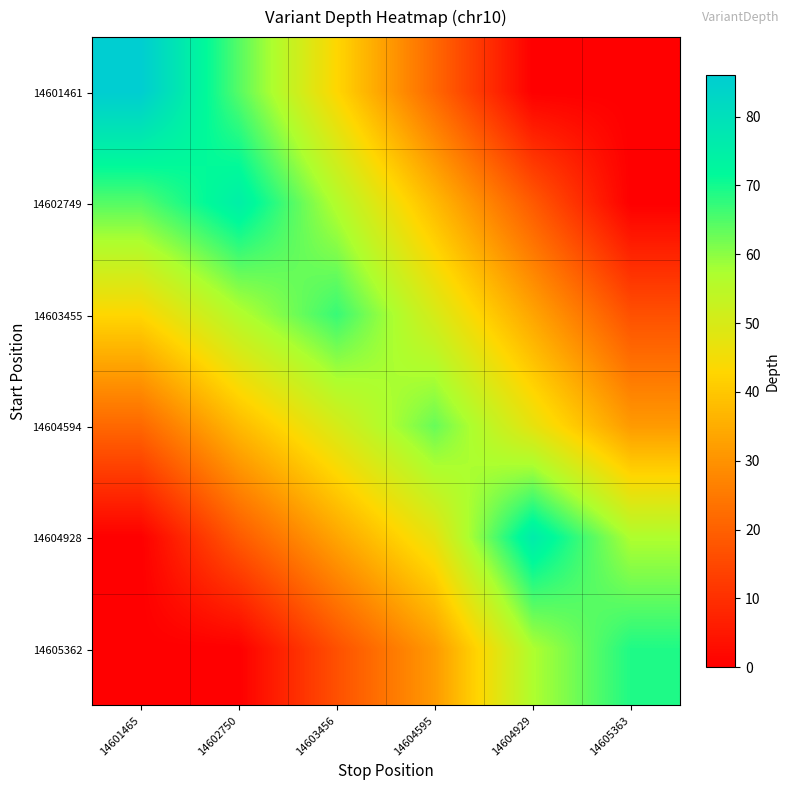

Count the number of data series in this chart.

6